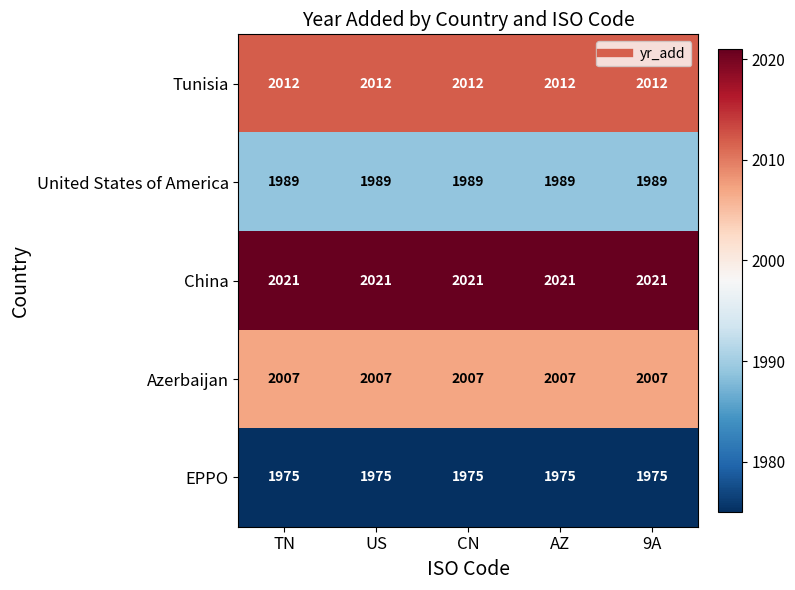

What is the sum of the EPPO values at CN and US?

3950